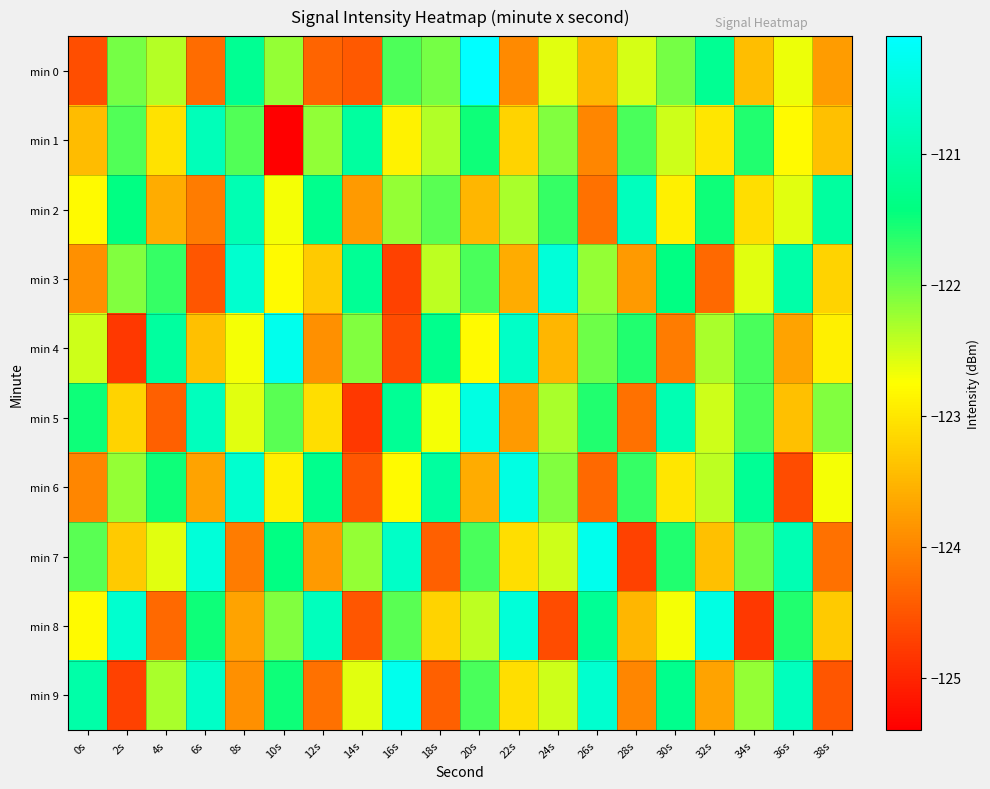

Reading left to right, transcribe all the data shown in this chart.

min 0: 0s=-124.6	2s=-122.0	4s=-122.4	6s=-124.3	8s=-121.2	10s=-122.2	12s=-124.4	14s=-124.5	16s=-121.8	18s=-122.0	20s=-120.1	22s=-124.0	24s=-122.6	26s=-123.5	28s=-122.5	30s=-122.0	32s=-121.2	34s=-123.4	36s=-122.7	38s=-123.8
min 1: 0s=-123.4	2s=-121.9	4s=-123.1	6s=-120.8	8s=-121.8	10s=-125.4	12s=-122.2	14s=-121.1	16s=-122.9	18s=-122.4	20s=-121.5	22s=-123.2	24s=-122.1	26s=-124.0	28s=-121.8	30s=-122.5	32s=-123.0	34s=-121.6	36s=-122.8	38s=-123.4
min 2: 0s=-122.8	2s=-121.4	4s=-123.6	6s=-124.1	8s=-120.9	10s=-122.7	12s=-121.3	14s=-123.8	16s=-122.2	18s=-121.9	20s=-123.5	22s=-122.3	24s=-121.7	26s=-124.2	28s=-120.8	30s=-122.9	32s=-121.5	34s=-123.1	36s=-122.6	38s=-121.1
min 3: 0s=-123.9	2s=-122.1	4s=-121.7	6s=-124.5	8s=-120.6	10s=-122.8	12s=-123.3	14s=-121.2	16s=-124.7	18s=-122.4	20s=-121.8	22s=-123.6	24s=-120.5	26s=-122.2	28s=-123.8	30s=-121.4	32s=-124.3	34s=-122.6	36s=-121.0	38s=-123.2
min 4: 0s=-122.5	2s=-124.8	4s=-121.1	6s=-123.4	8s=-122.7	10s=-120.3	12s=-123.9	14s=-122.1	16s=-124.6	18s=-121.3	20s=-122.8	22s=-120.7	24s=-123.5	26s=-122.0	28s=-121.6	30s=-124.1	32s=-122.3	34s=-121.8	36s=-123.7	38s=-122.9
min 5: 0s=-121.5	2s=-123.2	4s=-124.4	6s=-120.8	8s=-122.6	10s=-121.9	12s=-123.1	14s=-124.8	16s=-121.2	18s=-122.7	20s=-120.4	22s=-123.8	24s=-122.3	26s=-121.6	28s=-124.2	30s=-120.9	32s=-122.5	34s=-121.8	36s=-123.4	38s=-122.1
min 6: 0s=-124.0	2s=-122.2	4s=-121.5	6s=-123.7	8s=-120.6	10s=-122.9	12s=-121.3	14s=-124.5	16s=-122.8	18s=-121.1	20s=-123.6	22s=-120.4	24s=-122.1	26s=-124.3	28s=-121.7	30s=-123.0	32s=-122.4	34s=-121.2	36s=-124.6	38s=-122.7
min 7: 0s=-121.9	2s=-123.3	4s=-122.6	6s=-120.5	8s=-124.1	10s=-121.4	12s=-123.8	14s=-122.2	16s=-120.7	18s=-124.4	20s=-121.8	22s=-123.1	24s=-122.5	26s=-120.3	28s=-124.7	30s=-121.6	32s=-123.4	34s=-122.0	36s=-120.9	38s=-124.2
min 8: 0s=-122.8	2s=-120.6	4s=-124.3	6s=-121.5	8s=-123.7	10s=-122.1	12s=-120.8	14s=-124.5	16s=-121.9	18s=-123.2	20s=-122.4	22s=-120.5	24s=-124.6	26s=-121.2	28s=-123.5	30s=-122.7	32s=-120.4	34s=-124.8	36s=-121.6	38s=-123.3
min 9: 0s=-121.0	2s=-124.7	4s=-122.3	6s=-120.7	8s=-123.9	10s=-121.5	12s=-124.2	14s=-122.6	16s=-120.3	18s=-124.4	20s=-121.8	22s=-123.1	24s=-122.5	26s=-120.6	28s=-124.0	30s=-121.3	32s=-123.7	34s=-122.2	36s=-120.8	38s=-124.5